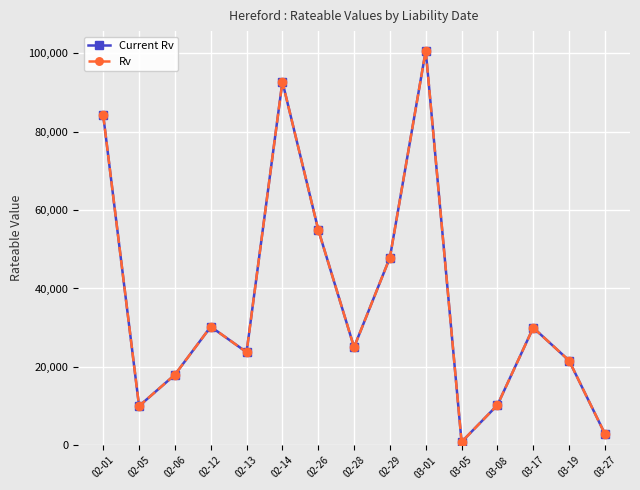

Is the value of Rv at 03-05 greater than the value of Current Rv at 03-27?

No